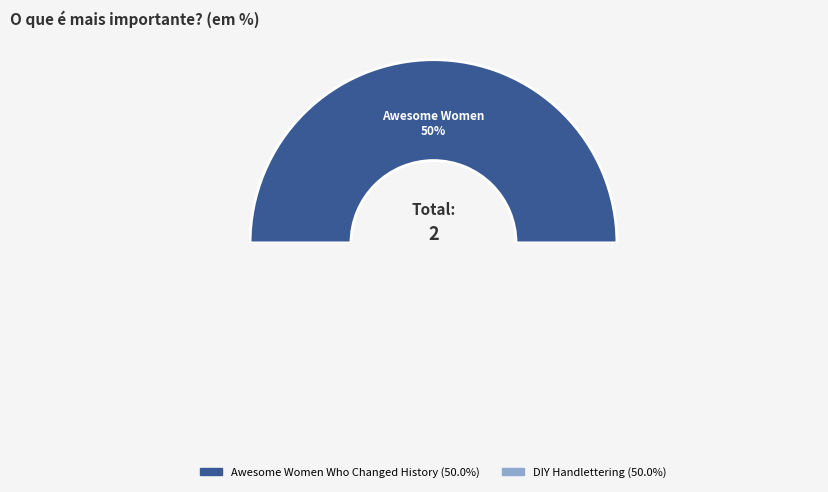

What percentage is the DIY Handlettering slice, to the nearest percent?

50%